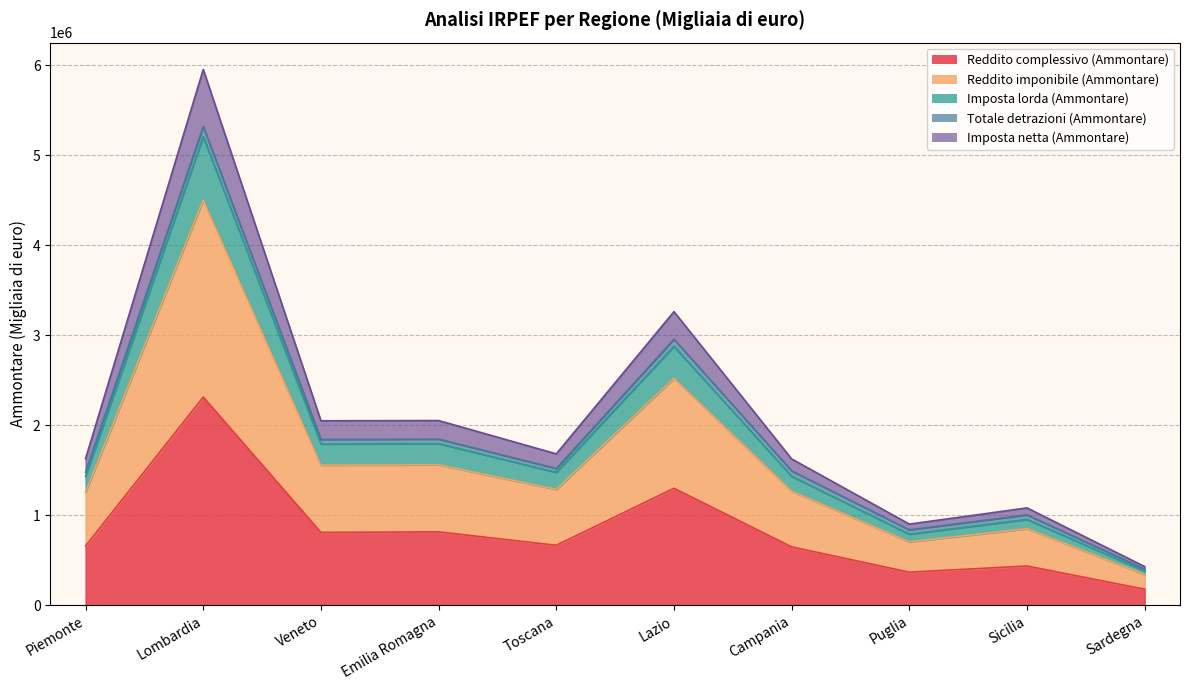

What is the maximum value for Reddito complessivo (Ammontare)?

2312862